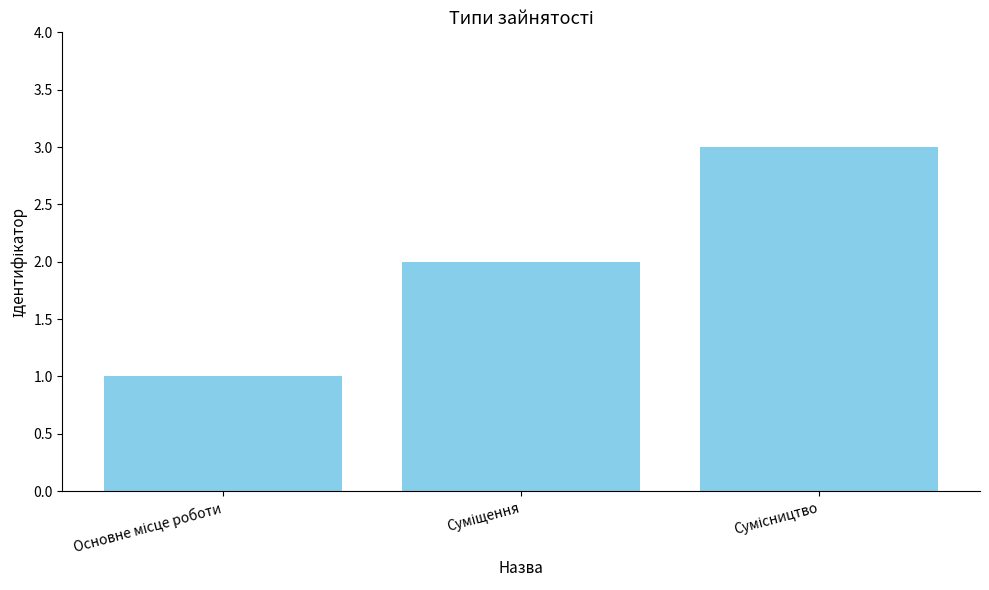

What is the average value?

2